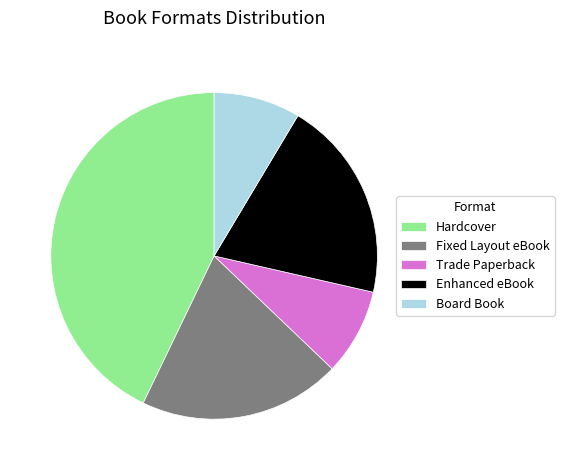

Does any single category account for the majority?

No